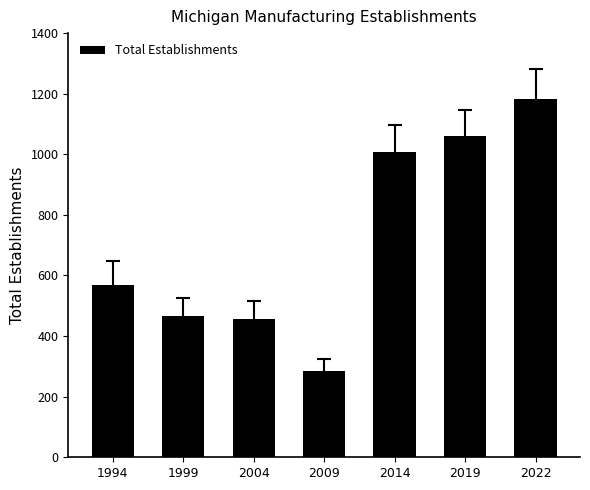

What value does the data have at 2022, to the nearest 10?

1180